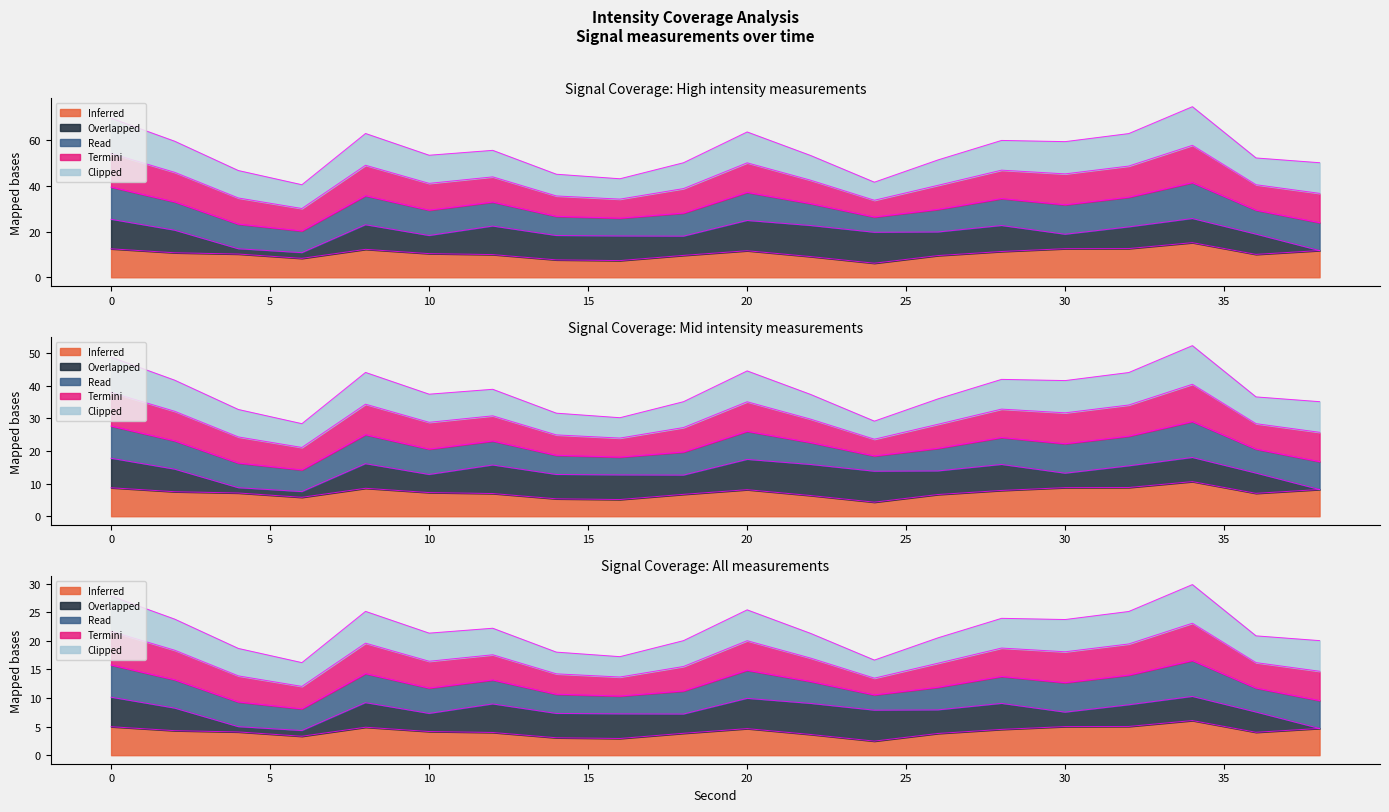

Is the value of Termini at 34 greater than the value of Read at 32?

No